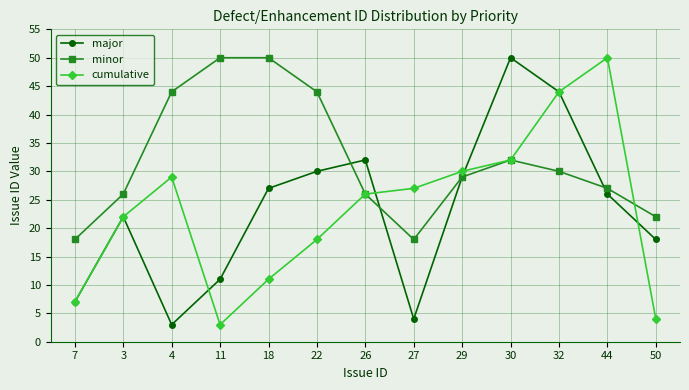

At which label does major reach its minimum?

4